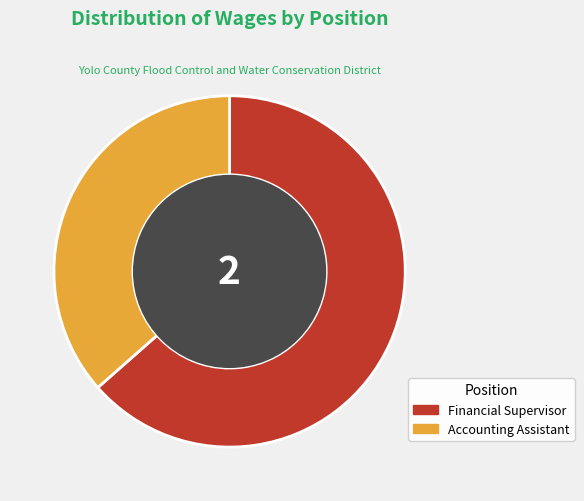

Which has a higher value, Financial Supervisor or Accounting Assistant?

Financial Supervisor